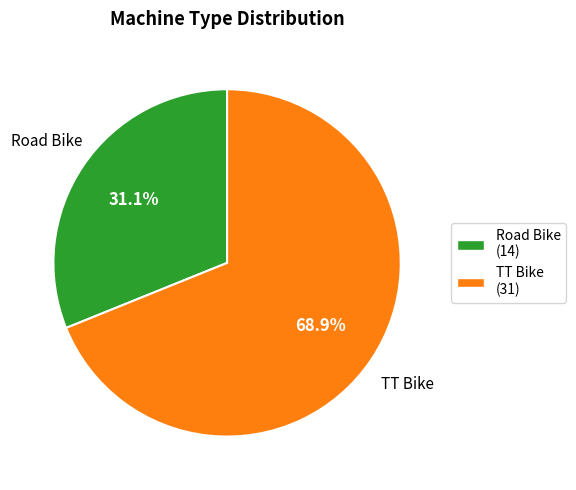

Is it true that TT Bike is 69% of the pie?

True